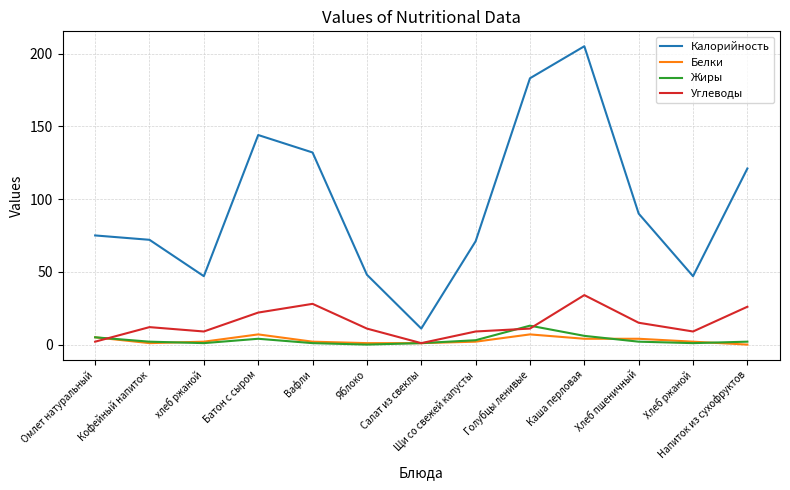

Reading left to right, what are all the values shown in this chart?

Калорийность: Омлет натуральный=75	Кофейный напиток=72	хлеб ржаной=47	Батон с сыром=144	Вафли=132	Яблоко=48	Салат из свеклы=11	Щи со свежей капусты=71	Голубцы ленивые=183	Каша перловая=205	Хлеб пшеничный=90	Хлеб ржаной=47	Напиток из сухофруктов=121
Белки: Омлет натуральный=5	Кофейный напиток=1	хлеб ржаной=2	Батон с сыром=7	Вафли=2	Яблоко=1	Салат из свеклы=1	Щи со свежей капусты=2	Голубцы ленивые=7	Каша перловая=4	Хлеб пшеничный=4	Хлеб ржаной=2	Напиток из сухофруктов=0
Жиры: Омлет натуральный=5	Кофейный напиток=2	хлеб ржаной=1	Батон с сыром=4	Вафли=1	Яблоко=0	Салат из свеклы=1	Щи со свежей капусты=3	Голубцы ленивые=13	Каша перловая=6	Хлеб пшеничный=2	Хлеб ржаной=1	Напиток из сухофруктов=2
Углеводы: Омлет натуральный=2	Кофейный напиток=12	хлеб ржаной=9	Батон с сыром=22	Вафли=28	Яблоко=11	Салат из свеклы=1	Щи со свежей капусты=9	Голубцы ленивые=11	Каша перловая=34	Хлеб пшеничный=15	Хлеб ржаной=9	Напиток из сухофруктов=26